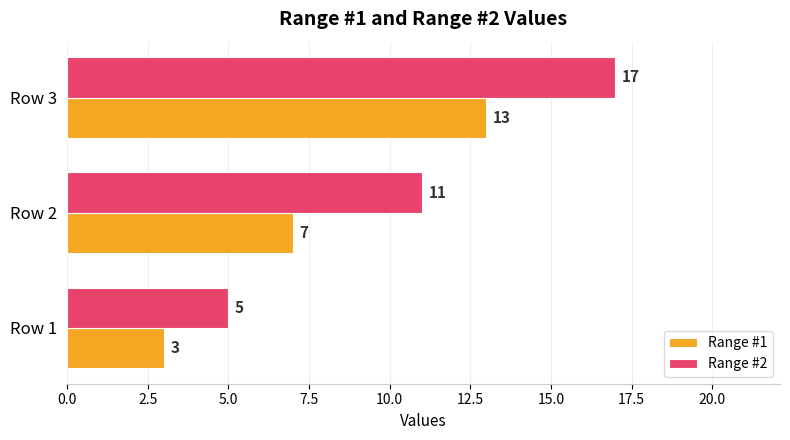

What is the difference between the Range #1 values at Row 1 and Row 3?

10